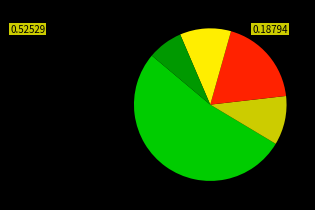

Is there any slice that represents more than half of the pie?

Yes